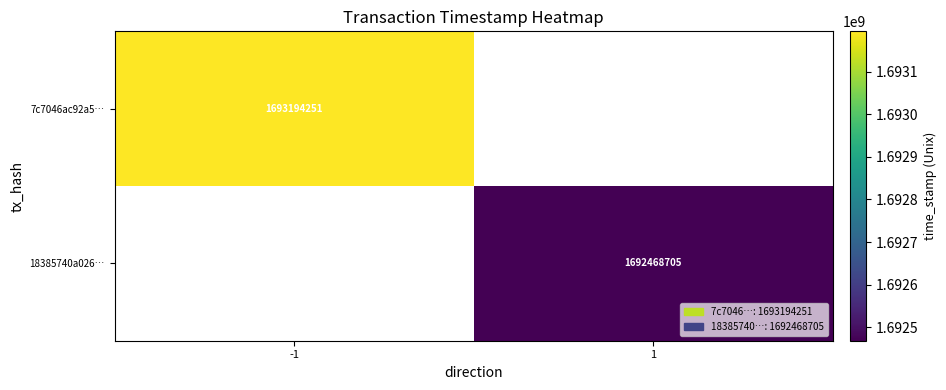

Count the number of data series in this chart.

2